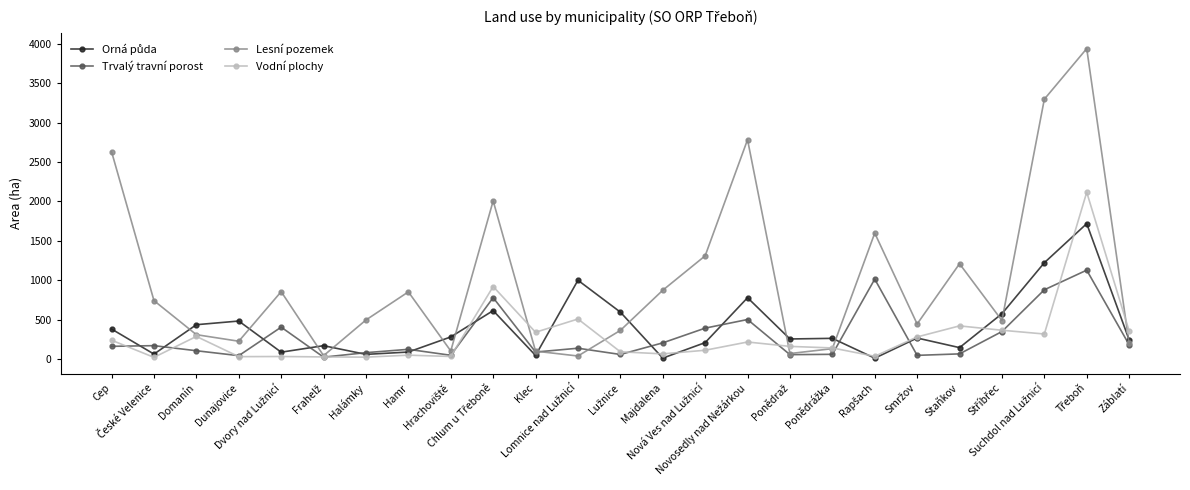

What is the sum of all Trvalý travní porost values?

7064.5